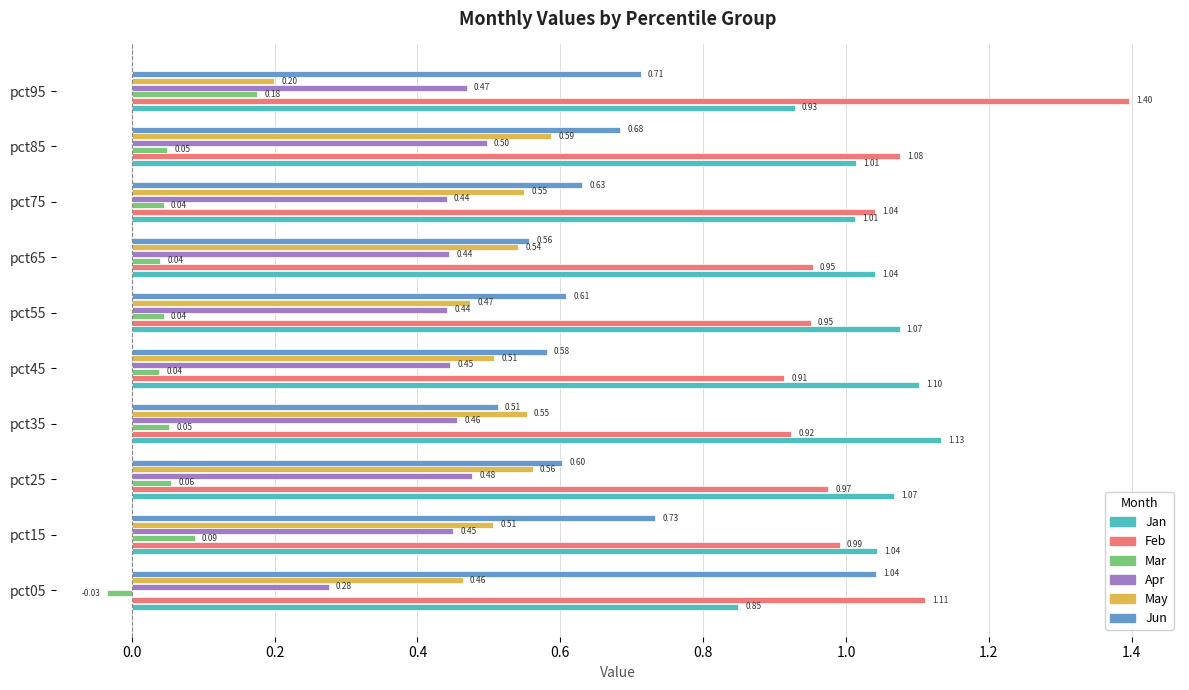

What is the sum of all Mar values?

0.6